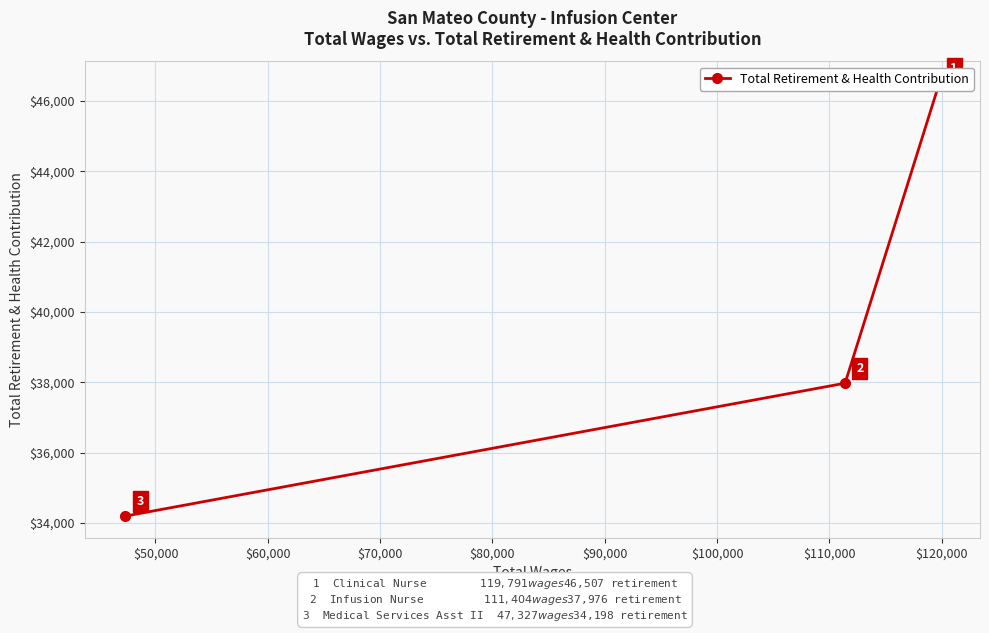

What is the maximum value shown in the chart?

46507